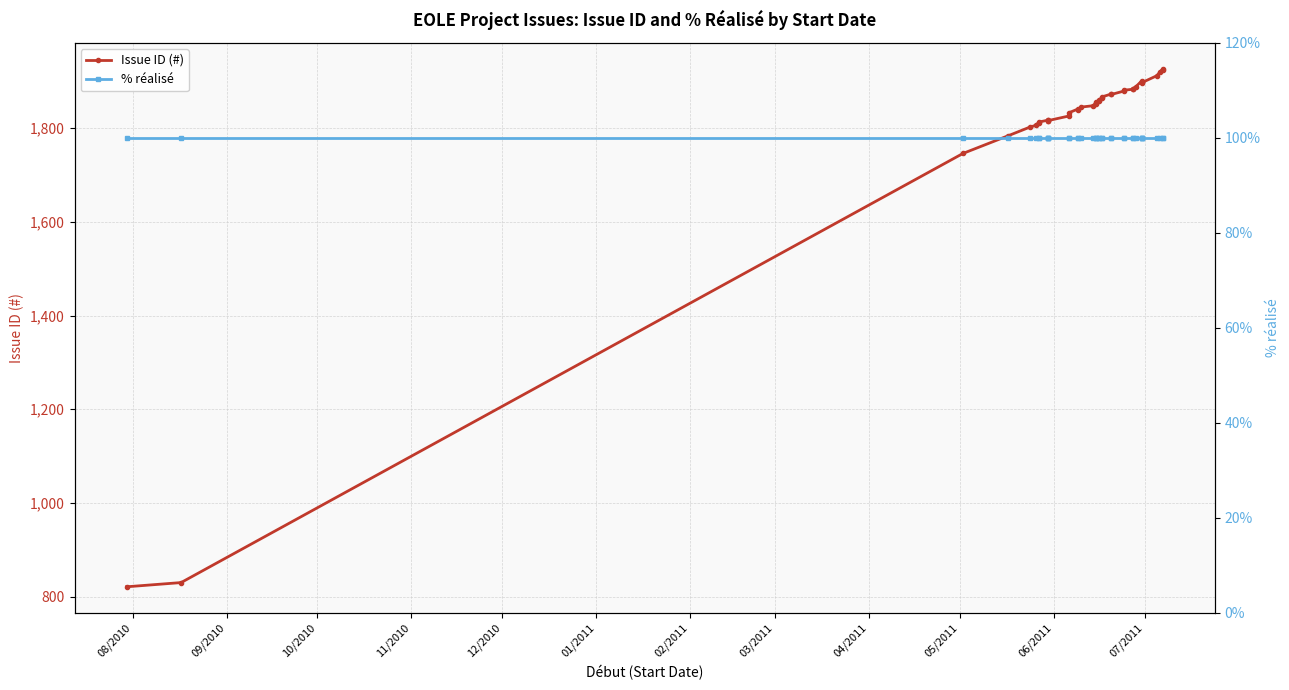

True or false: Issue ID (#) and % réalisé cross at least once.

False